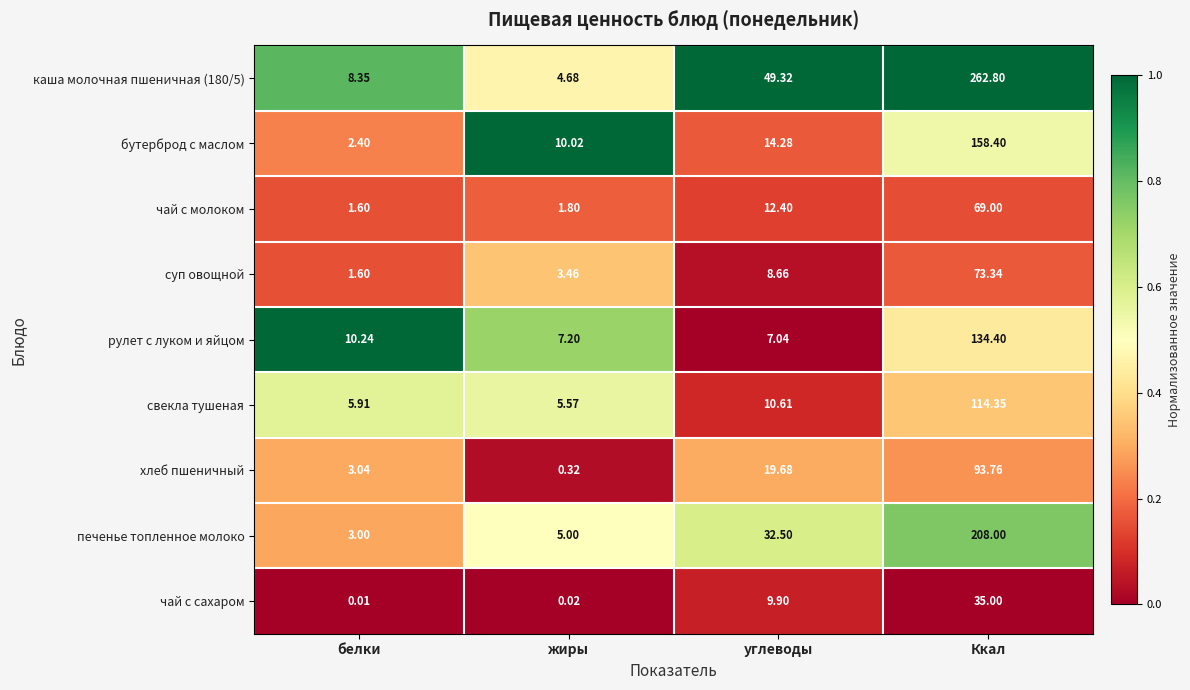

Where is чай с сахаром nearest to the value 17?

углеводы